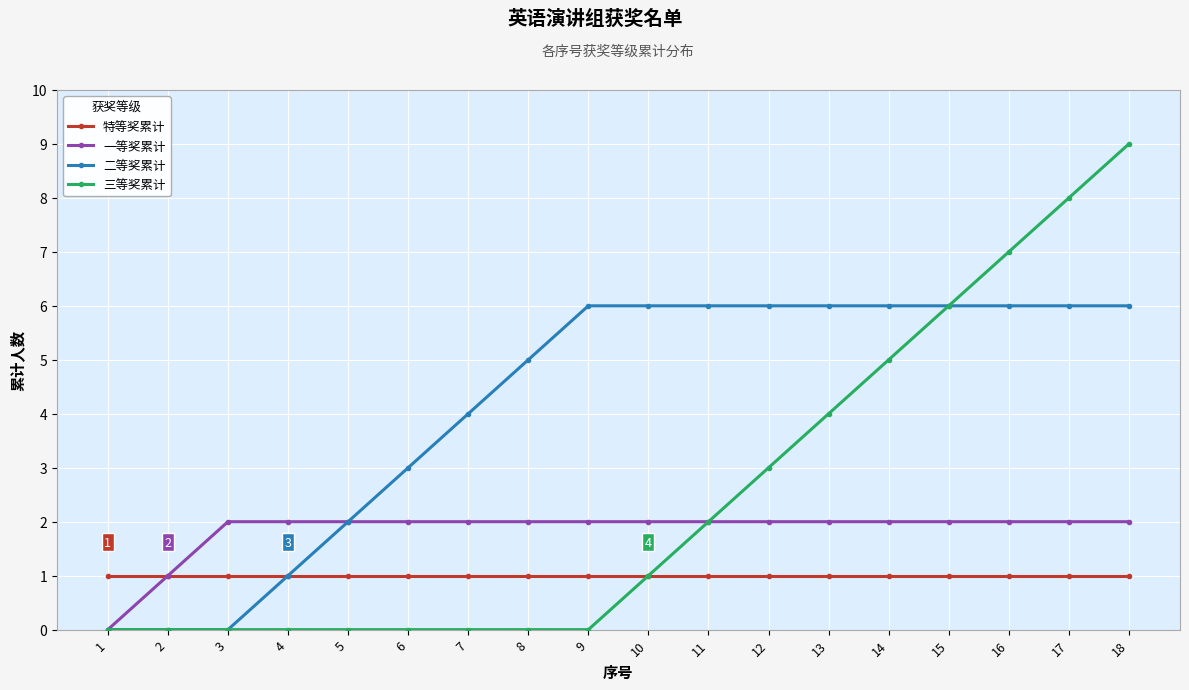

Does the chart have visible grid lines?

Yes